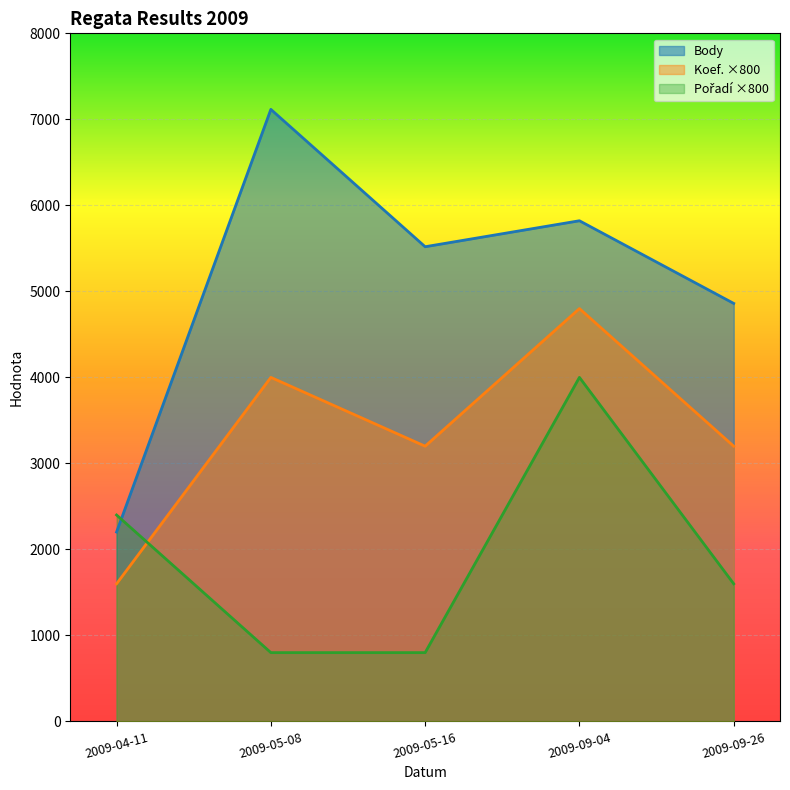

True or false: Body and Koef. intersect in this chart.

False